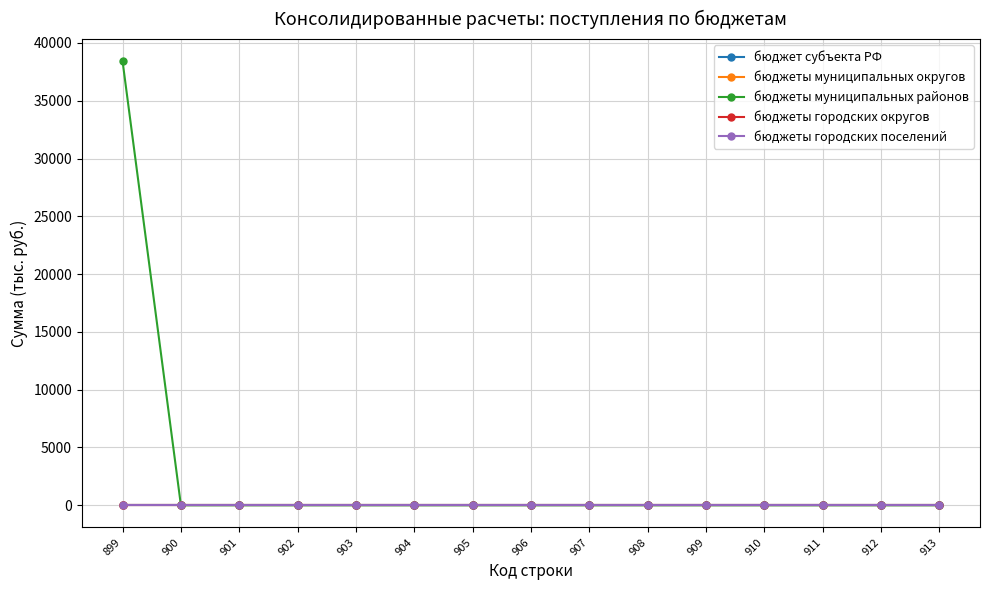

Which label corresponds to the smallest value in the chart?

899